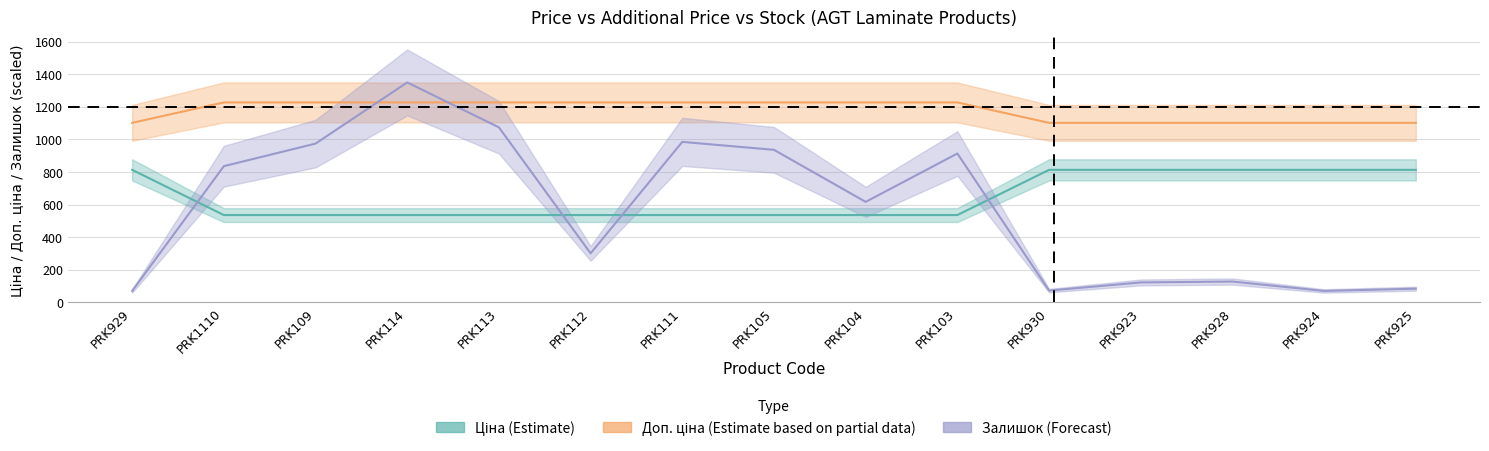

What is the sum of all Доп. ціна (Partial data) values?

17655.0